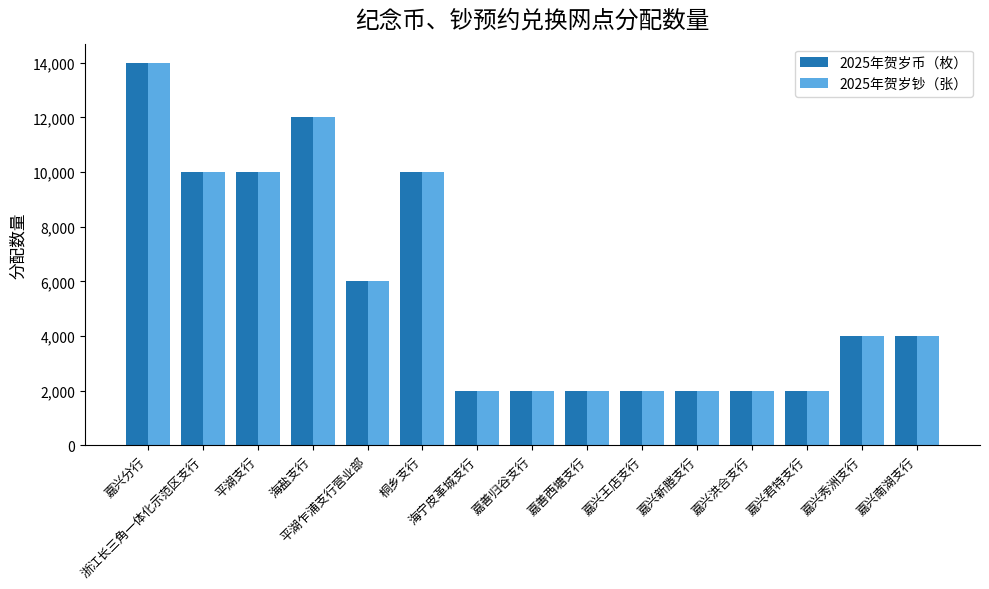

What is the label of the 14th bar from the right?

浙江长三角一体化示范区支行